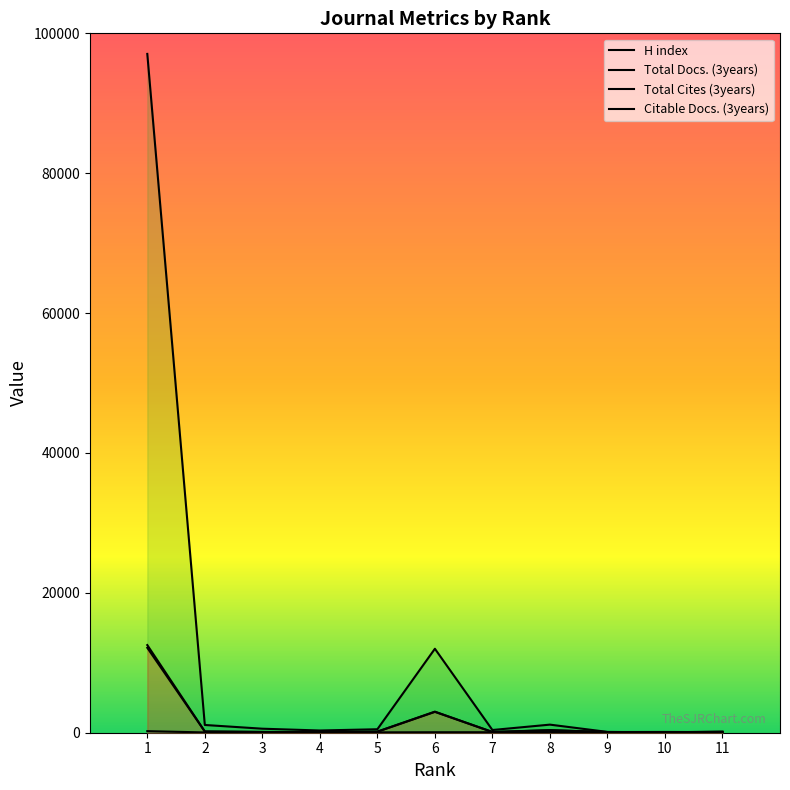

Reading right to left, list all the values displayed in this chart.

H index: 11=13	10=7	9=19	8=112	7=72	6=70	5=54	4=27	3=82	2=42	1=225
Total Docs. (3years): 11=86	10=110	9=98	8=367	7=108	6=3013	5=162	4=79	3=118	2=175	1=12532
Total Cites (3years): 11=176	10=44	9=116	8=1157	7=388	6=12005	5=497	4=318	3=575	2=1108	1=97059
Citable Docs. (3years): 11=86	10=33	9=98	8=353	7=103	6=2981	5=140	4=79	3=101	2=172	1=12144